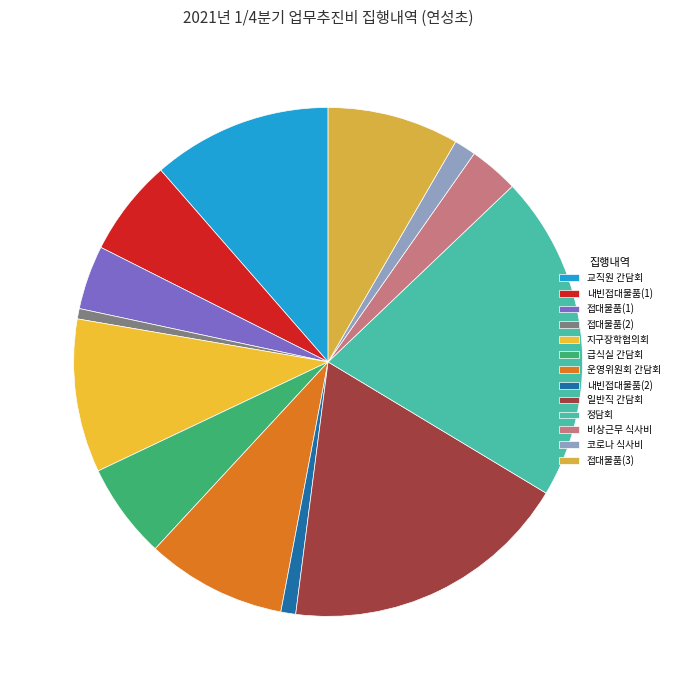

Is there a majority slice in this chart?

No